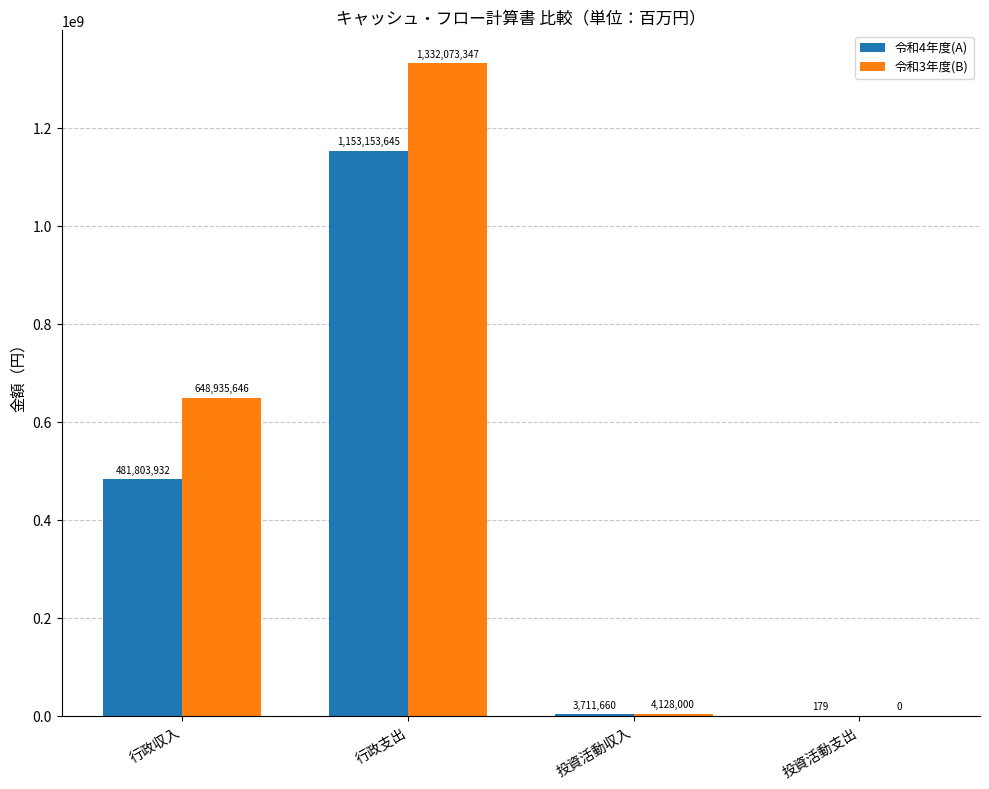

Does the chart contain stacked bars?

No